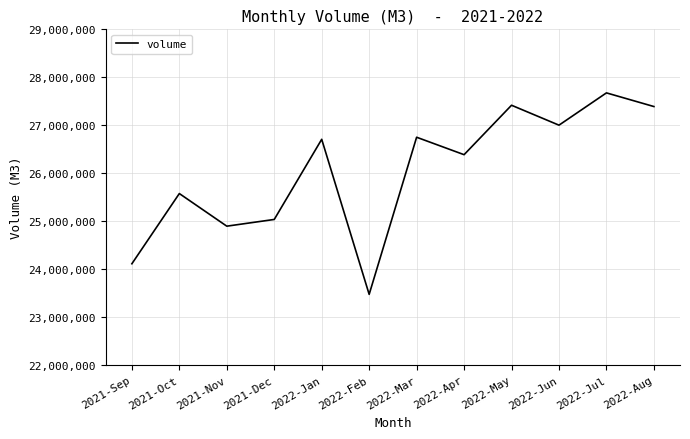

What is the ratio of the value at 2022-Jul to the value at 2021-Nov?

1.1